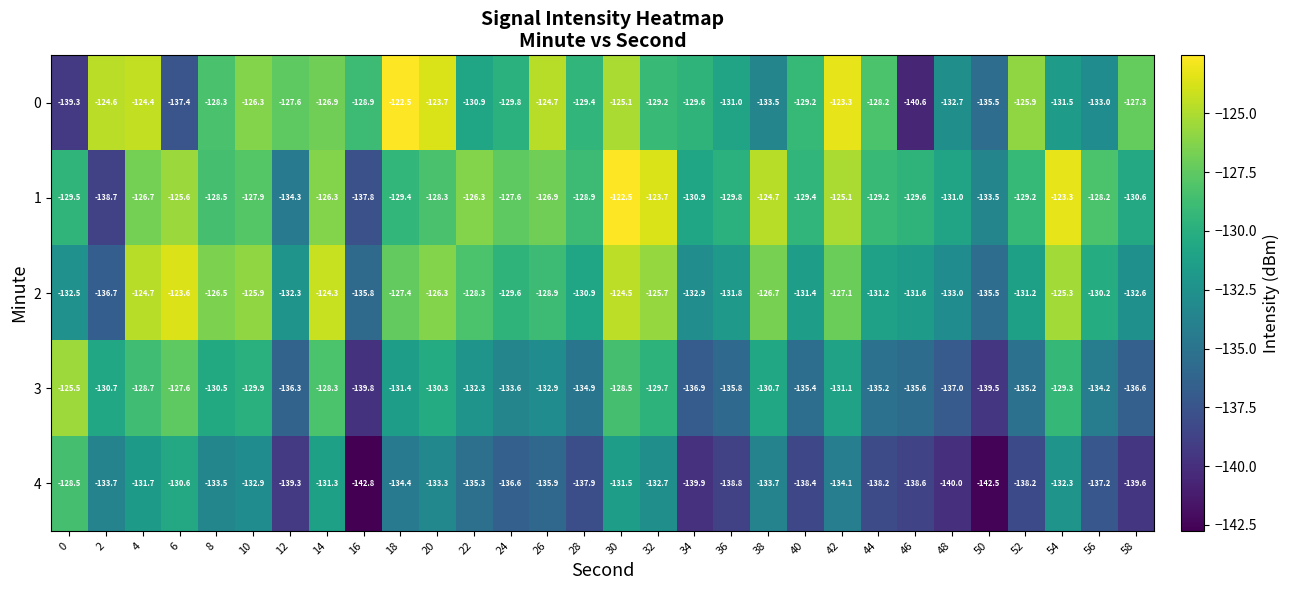

At 8, list the series in order from smallest to largest.

4, 3, 1, 0, 2